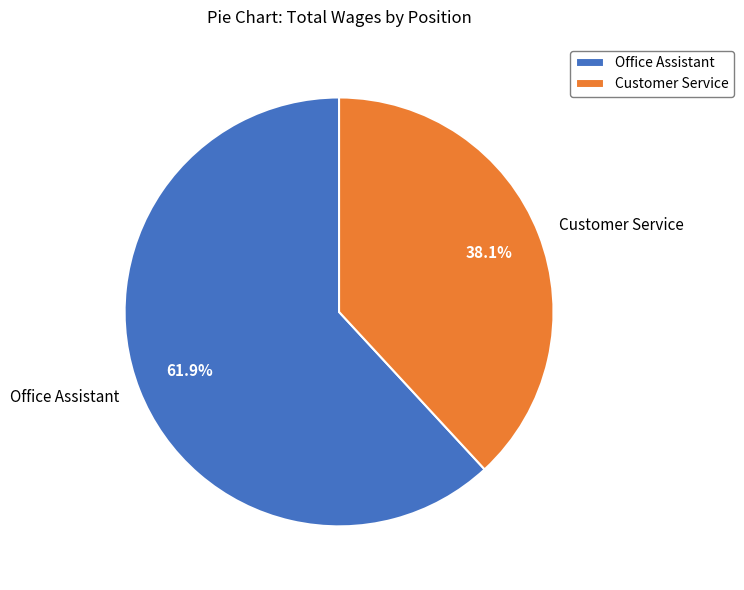

To the nearest percent, what percentage of the pie is Customer Service?

38%